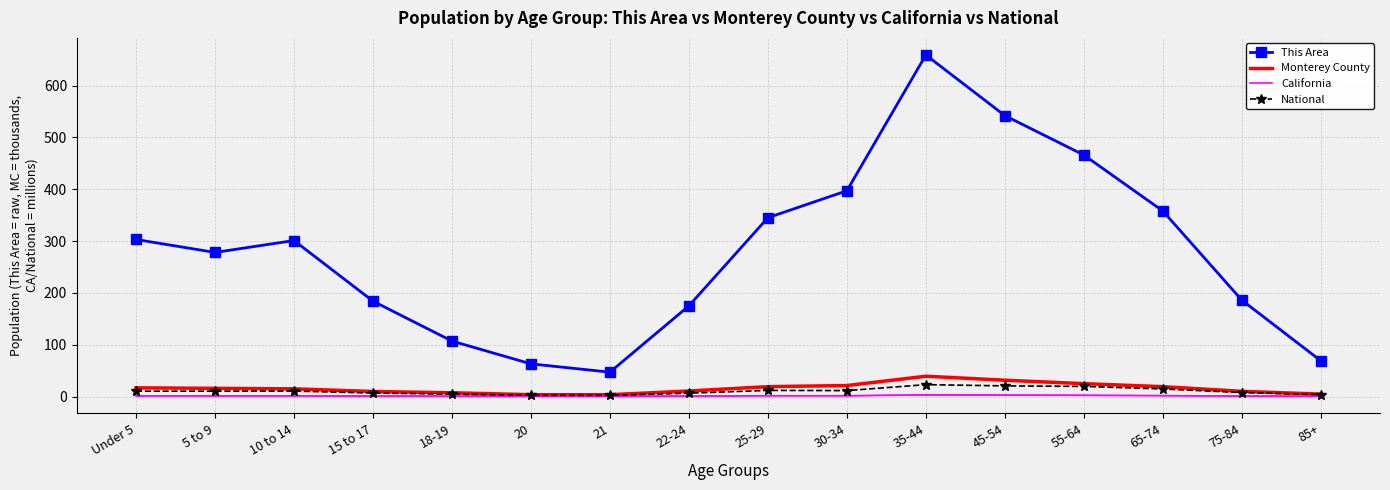

At how many categories does at least one series exceed 186?

9